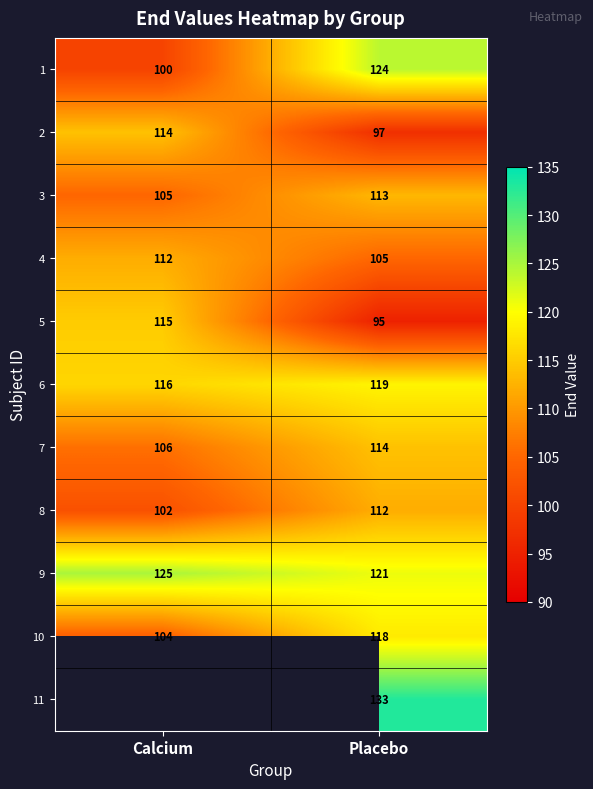

Count the 9 values in the range 121 to 125.

2